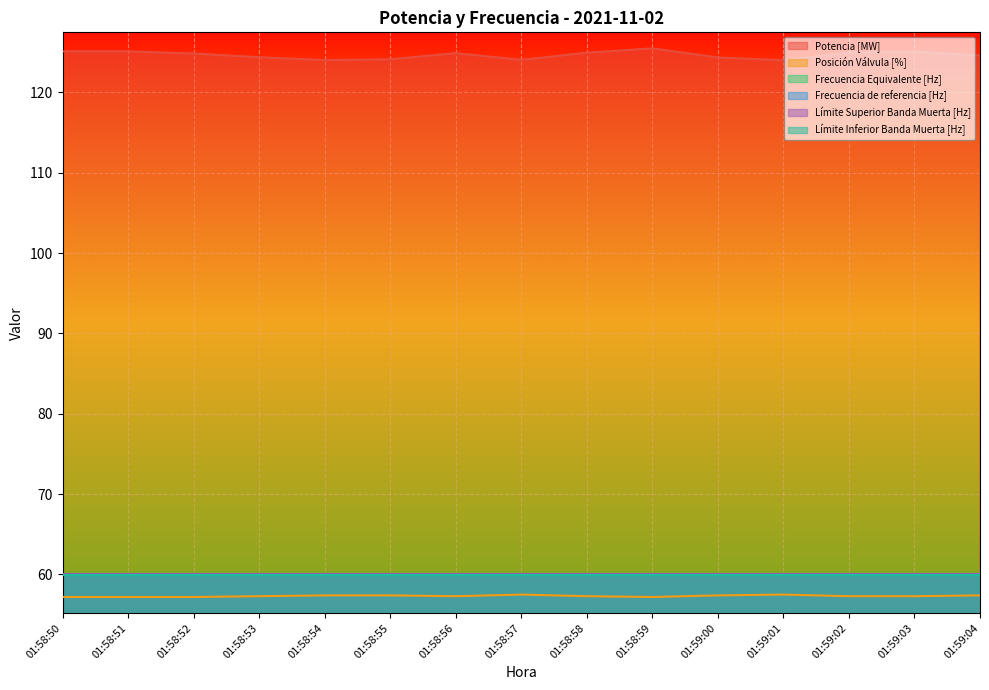

What is the value of the Límite Inferior Banda Muerta [Hz] point at the 5th from the left?

60.0